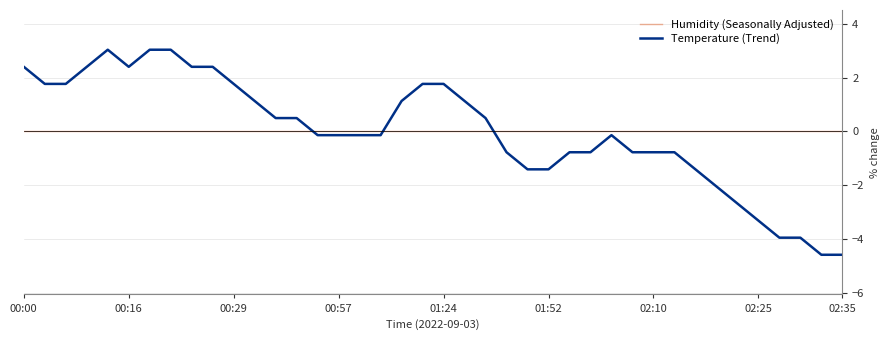

True or false: Temperature (Trend) and Humidity (Seasonally Adjusted) cross at least once.

True